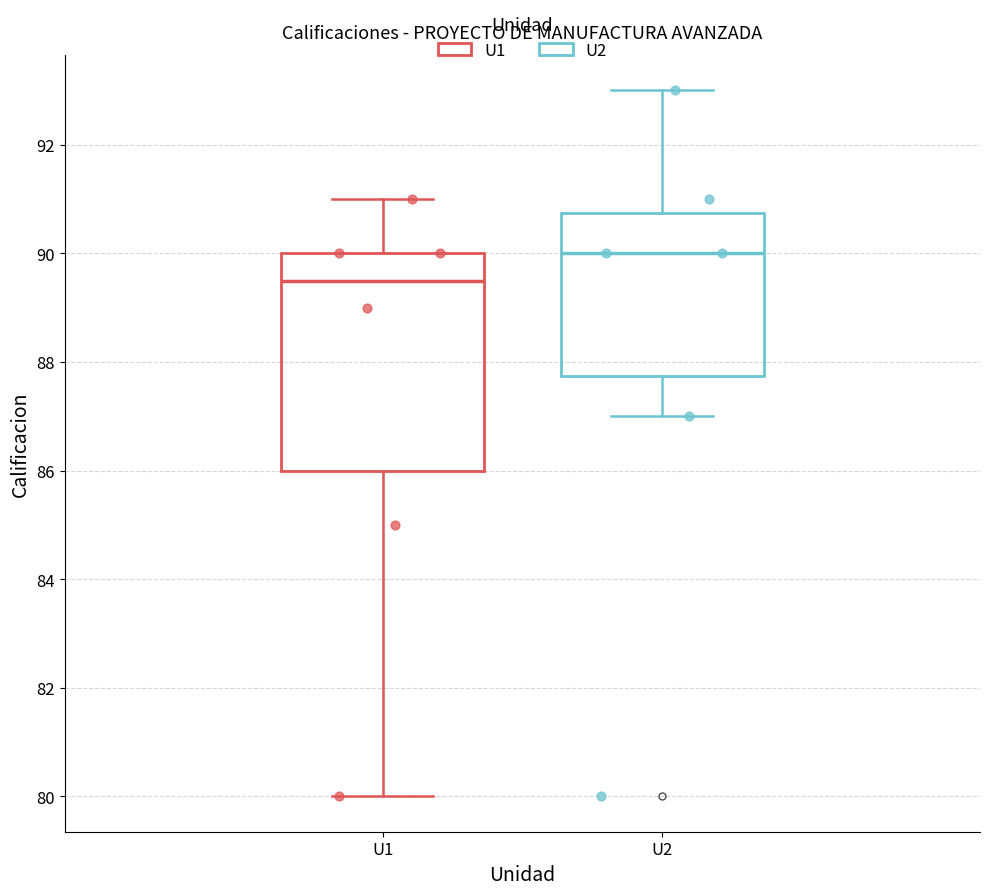

Reading left to right, read every box against the y-axis: the position of its median line, the range the box covers, and the ends of its whiskers. The values are not printed on the chart, so give them approximately, as read against the axis.

U1: median 89.6, box 86.0 to 90.0, whiskers 80.0 to 91.0
U2: median 90.0, box 87.8 to 90.8, whiskers 87.0 to 93.0